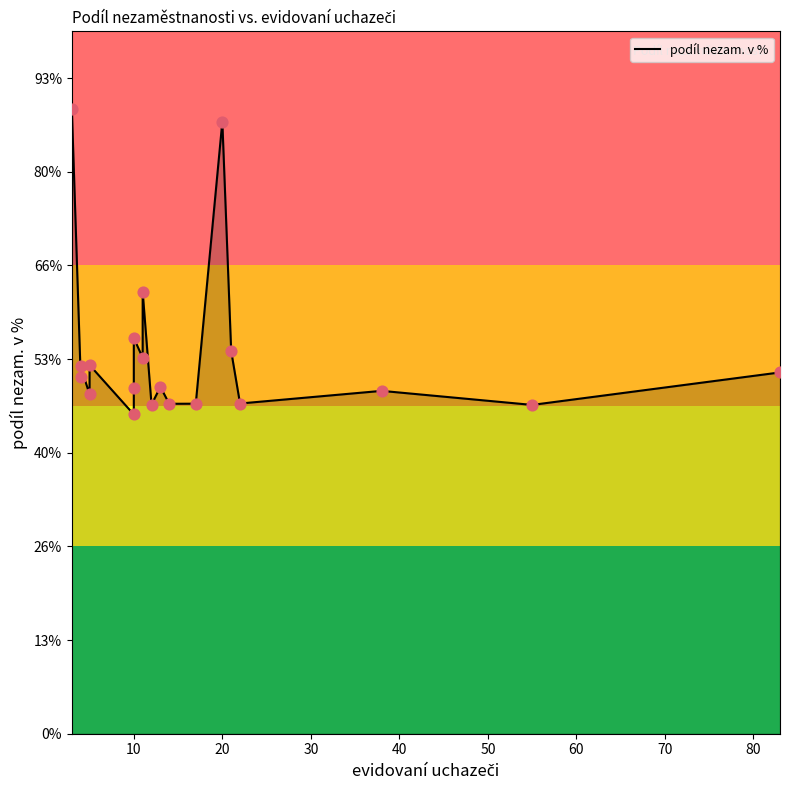

Between 60 and 50, which is larger?

60